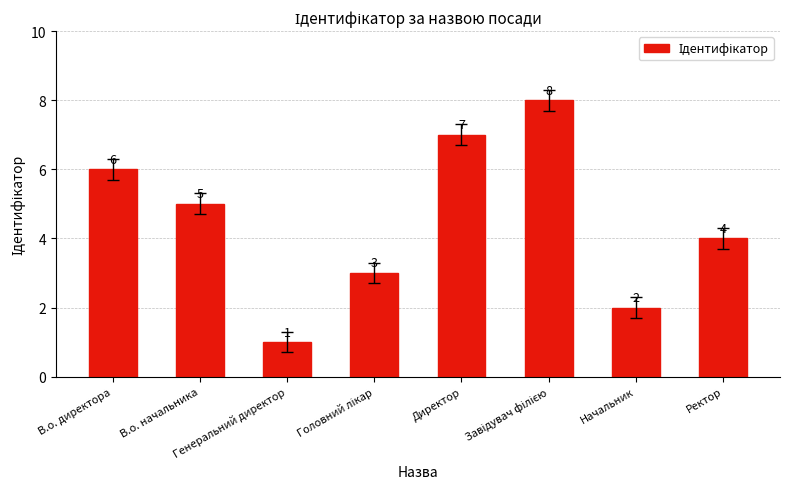

Are the bars grouped side by side (vs. stacked)?

No